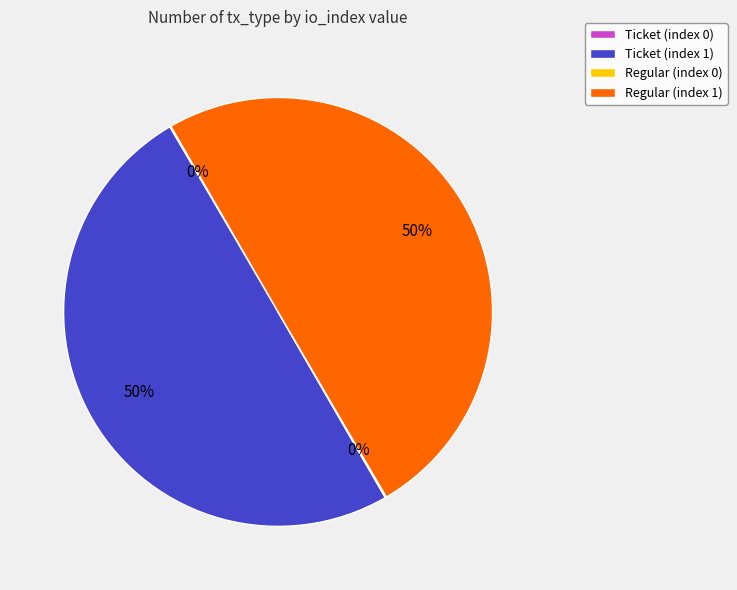

To the nearest percent, what portion does Regular (index 1) represent?

50%